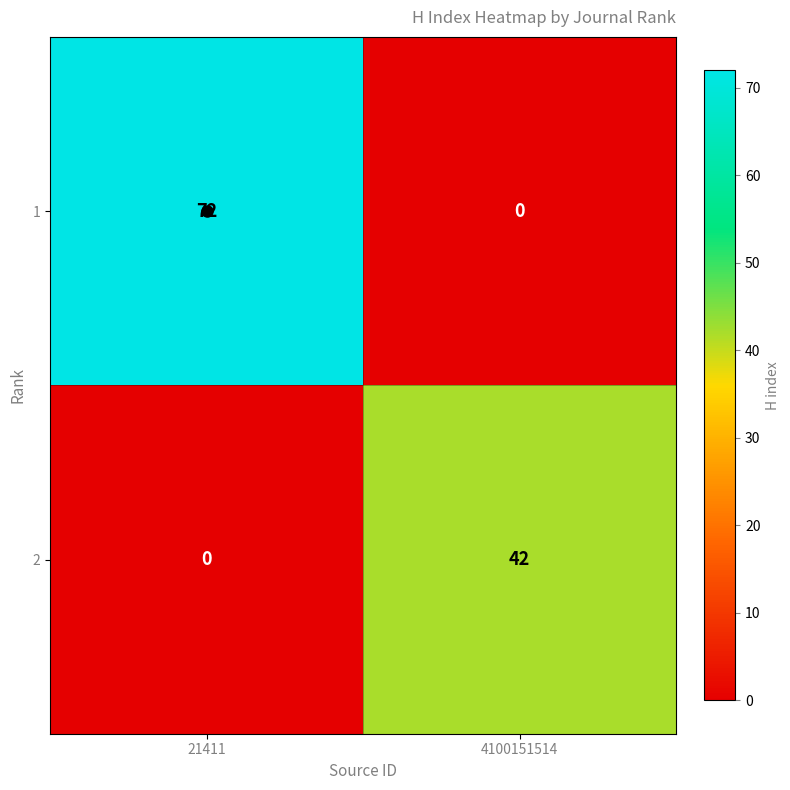

Which series has the largest total across all categories?

1